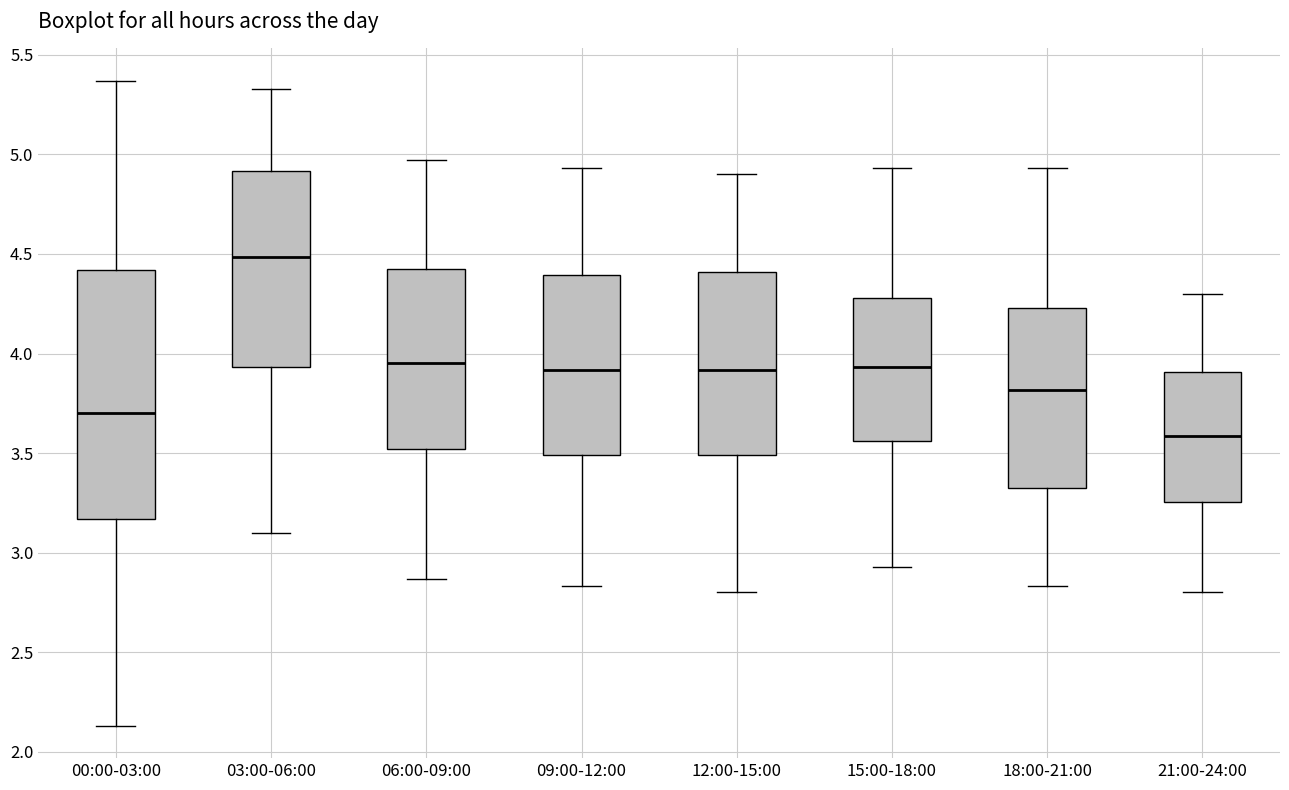

Reading left to right, transcribe this box plot: for each box, give where its median line is, the range the box spans, and where its two whiskers end, as read against the y-axis. The values are not printed on the chart, so give them approximately, as read against the axis.

00:00-03:00: median 3.70, box 3.15 to 4.40, whiskers 2.15 to 5.35
03:00-06:00: median 4.50, box 3.95 to 4.90, whiskers 3.10 to 5.35
06:00-09:00: median 3.95, box 3.50 to 4.45, whiskers 2.85 to 4.95
09:00-12:00: median 3.90, box 3.50 to 4.40, whiskers 2.85 to 4.95
12:00-15:00: median 3.90, box 3.50 to 4.40, whiskers 2.80 to 4.90
15:00-18:00: median 3.95, box 3.55 to 4.30, whiskers 2.95 to 4.95
18:00-21:00: median 3.80, box 3.30 to 4.25, whiskers 2.85 to 4.95
21:00-24:00: median 3.60, box 3.25 to 3.90, whiskers 2.80 to 4.30